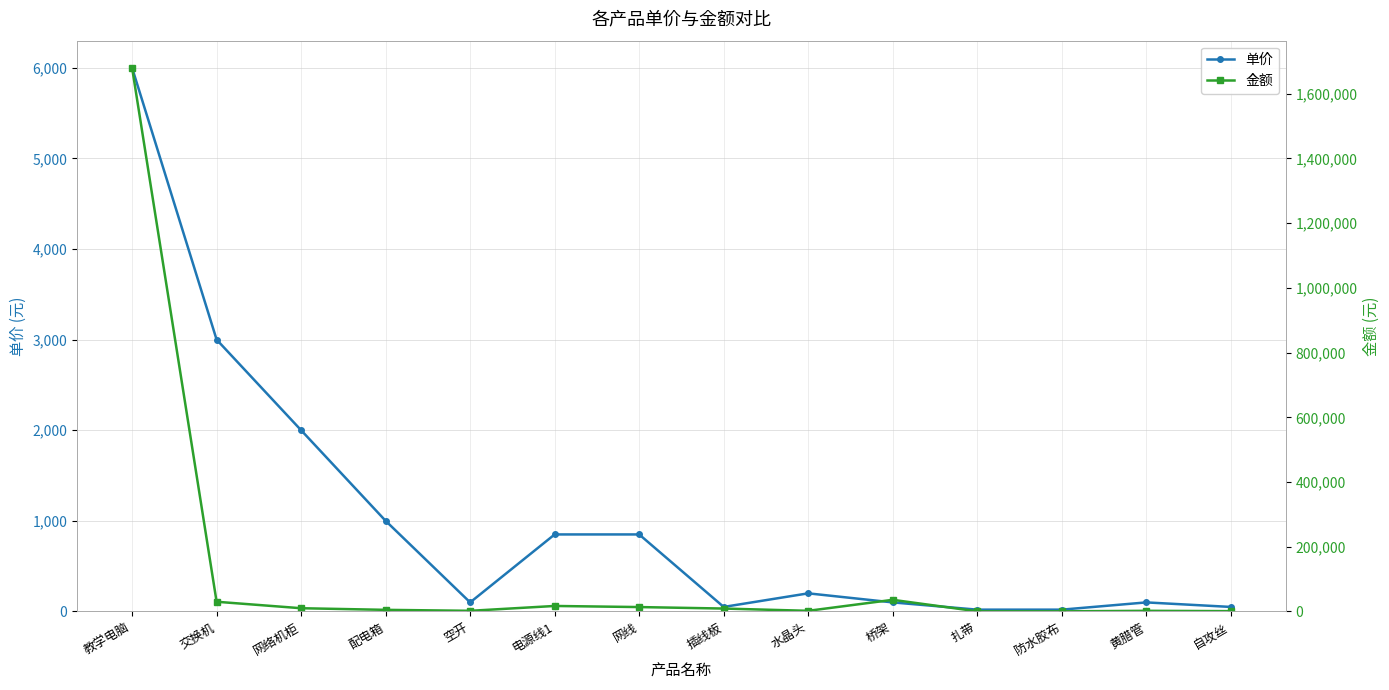

Which series has the largest total across all categories?

金额